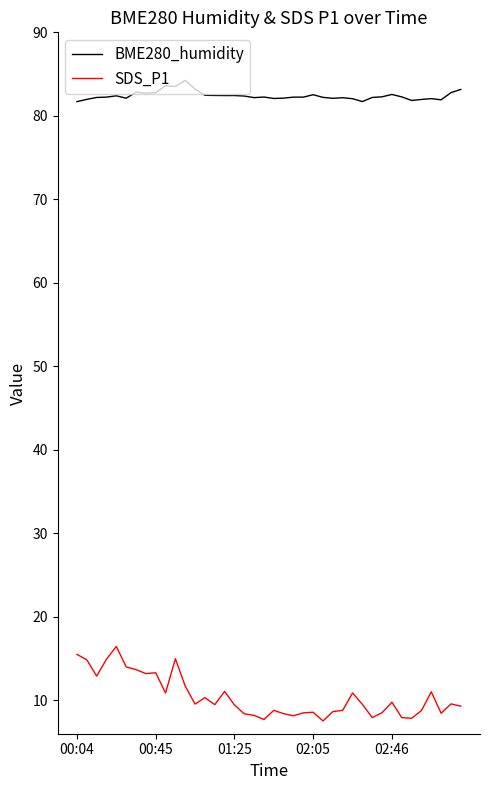

What is the difference between the maximum and minimum values in the SDS_P1 series?

8.9